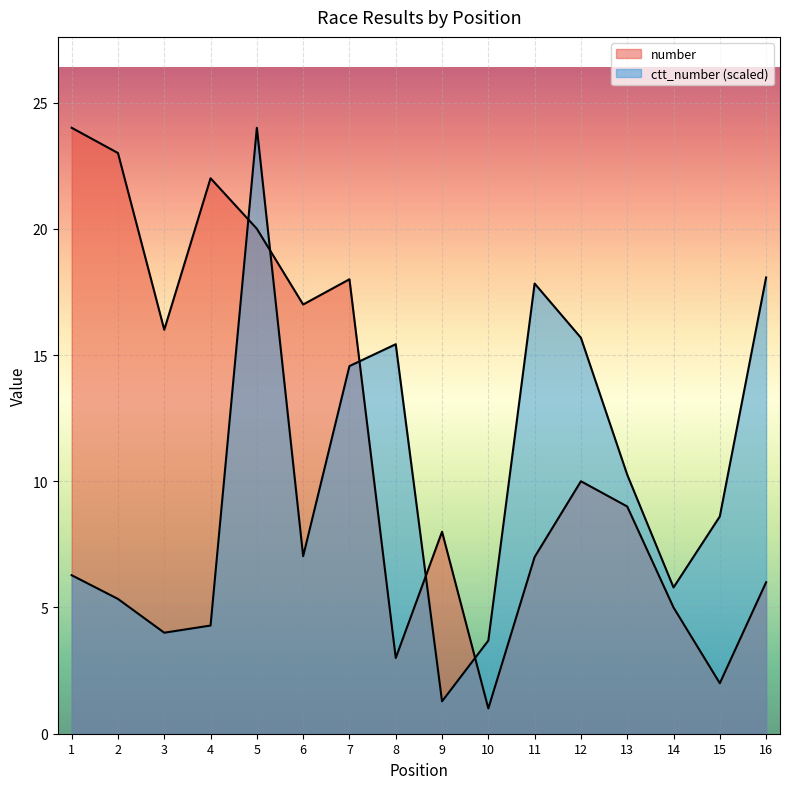

What are all the series names shown in the legend?

number, ctt_number